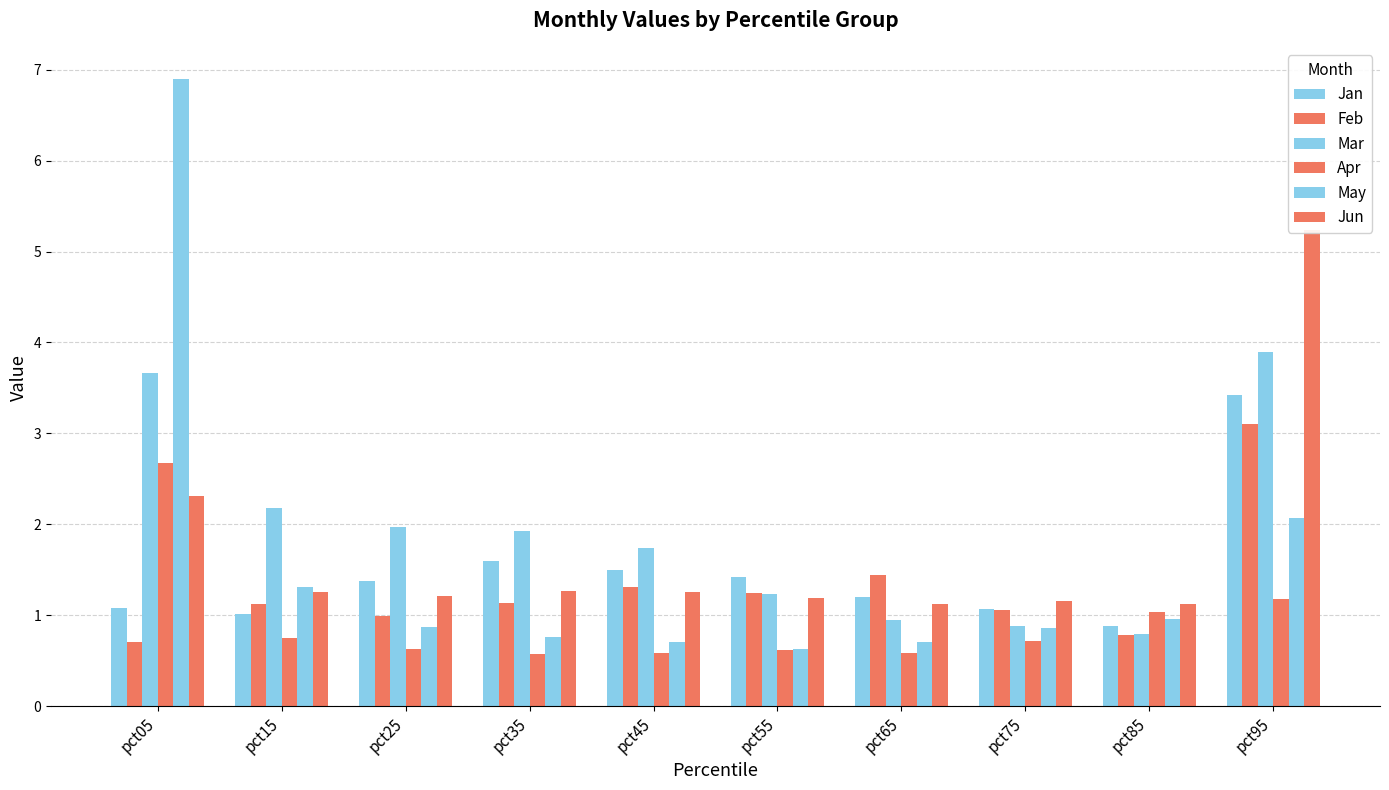

Which label corresponds to the largest value in the chart?

pct05